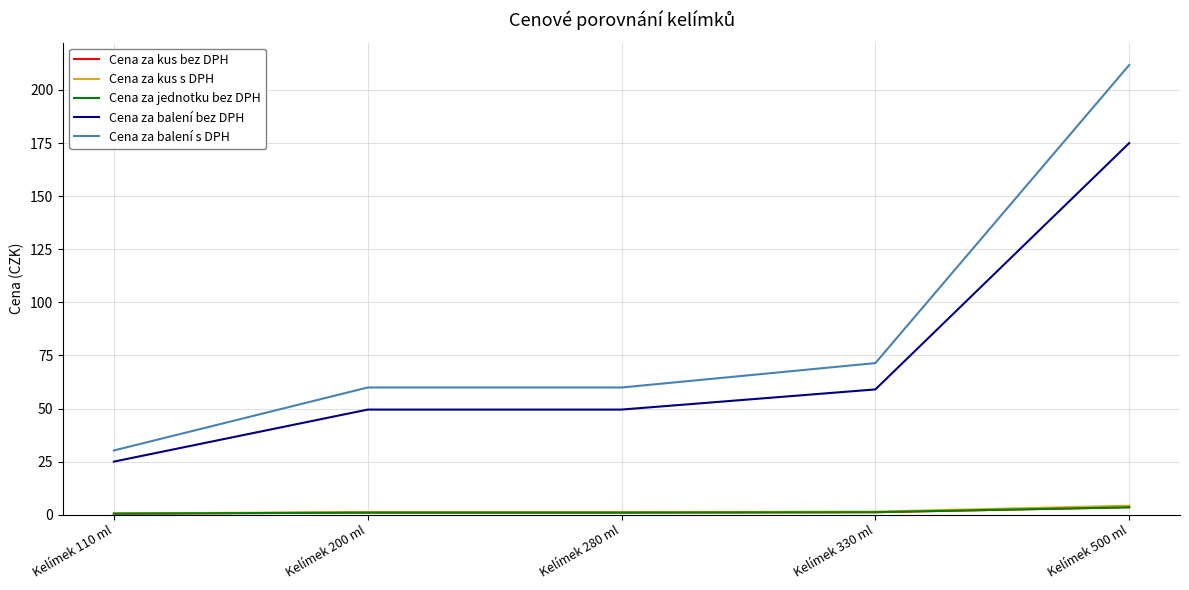

Is this an area chart (filled region under the line)?

No